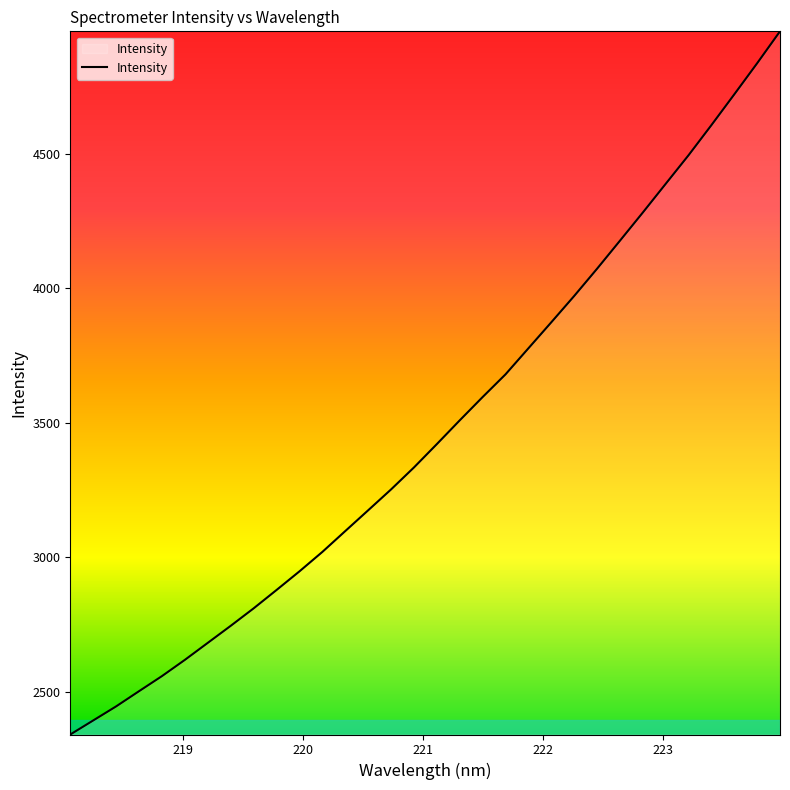

What is the average value?

3473.8